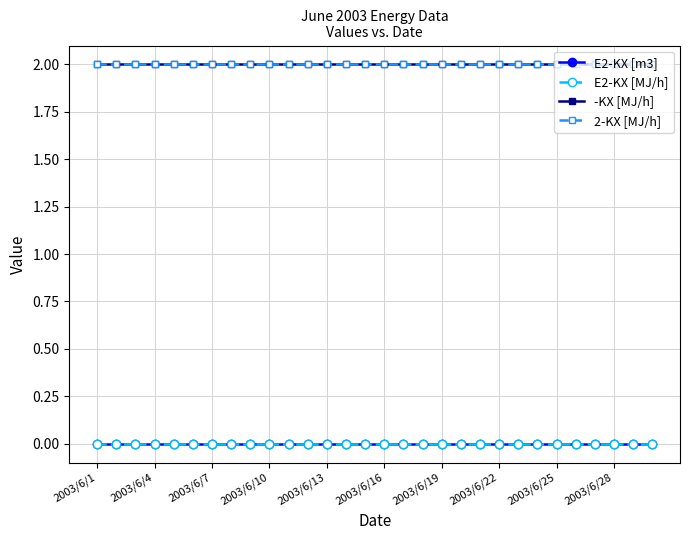

Which series has the largest total across all categories?

-KX [MJ/h]